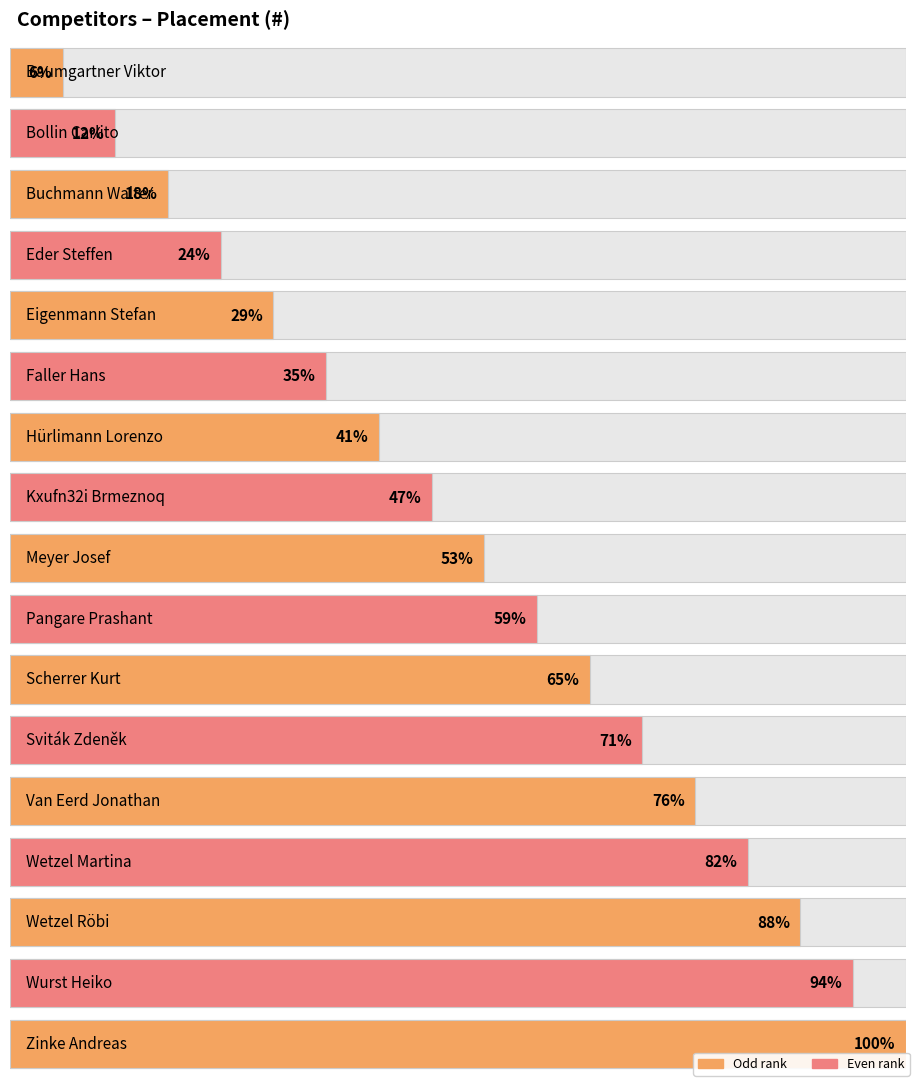

What is the label of the 6th bar from the right?

Sviták Zdeněk